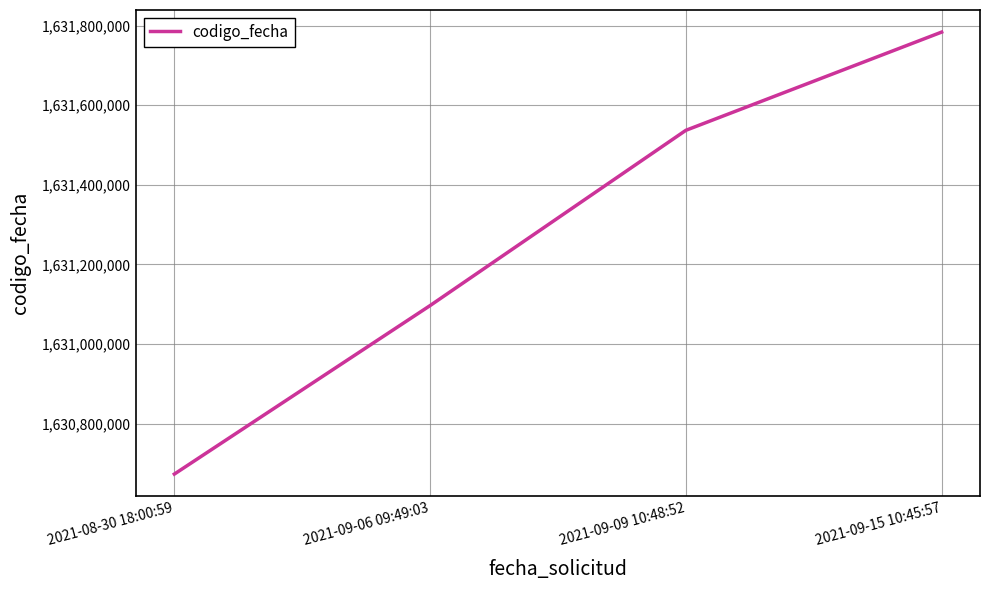

The value at 2021-09-06 09:49:03 is 2261574037. True or false?

False